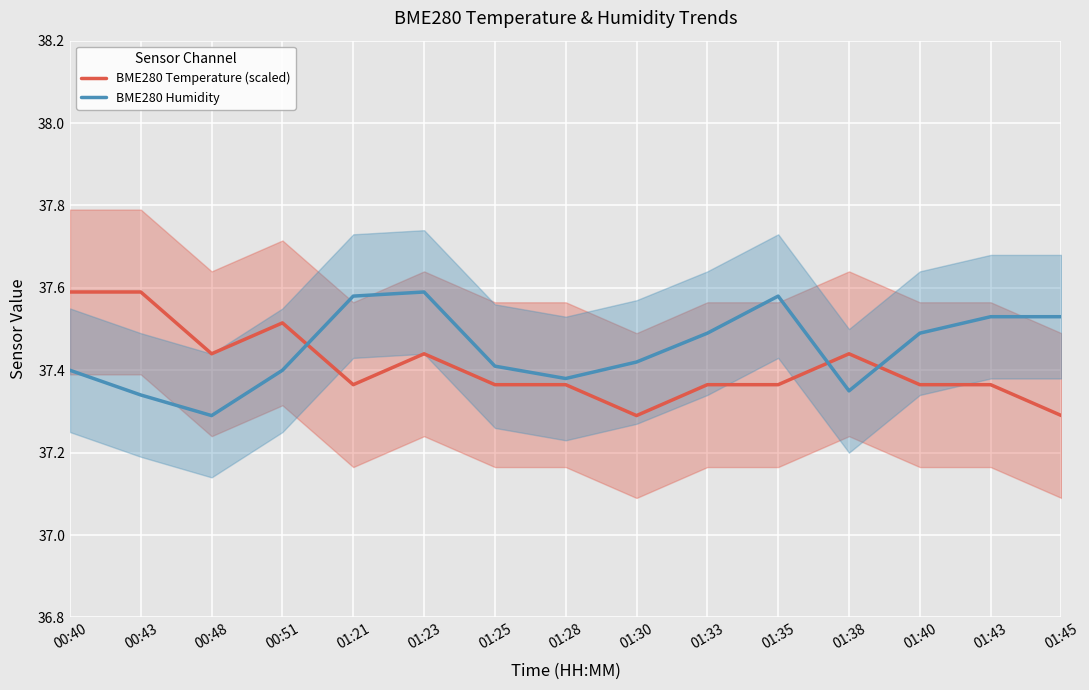

Rank the series by their average value, from lowest to highest.

BME280 Temperature (scaled), BME280 Humidity